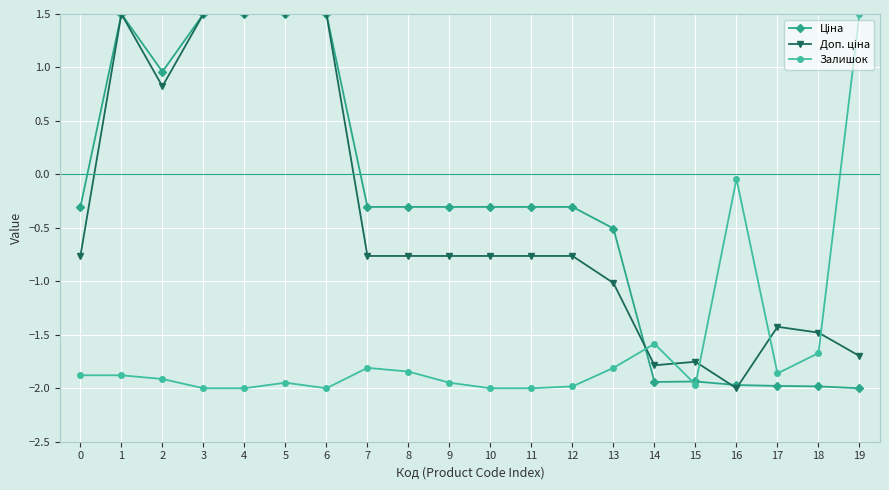

Is it true that Залишок equals -0.5 at 9?

False